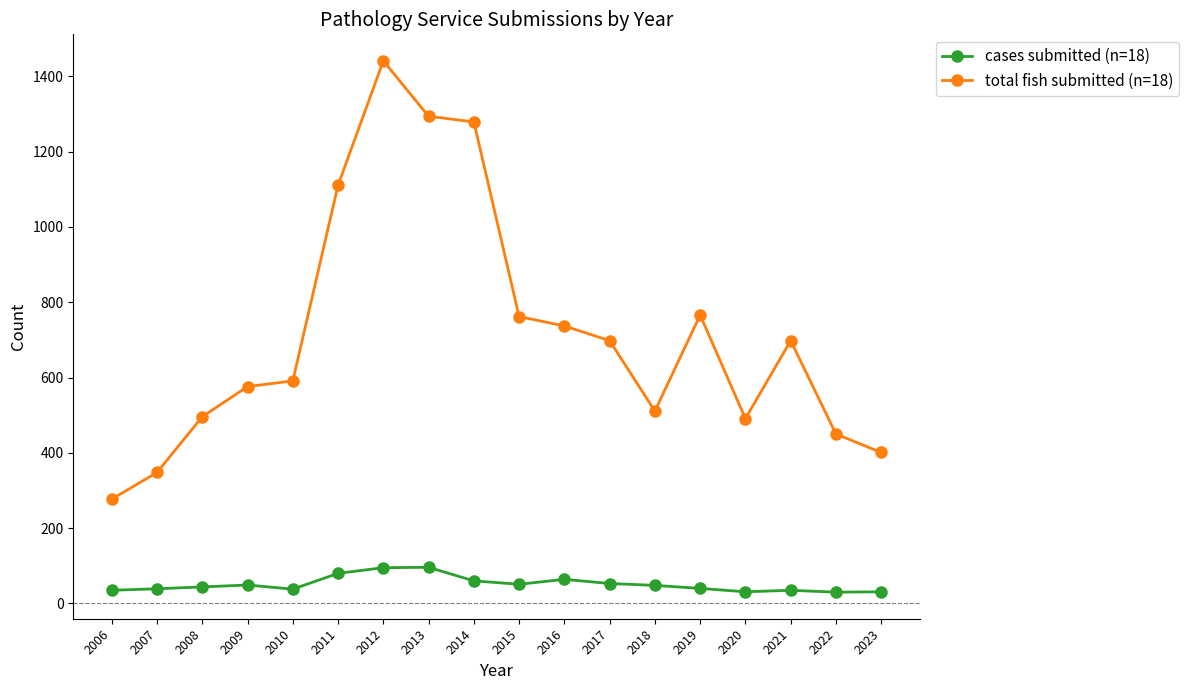

At how many categories does at least one series exceed 614?

9